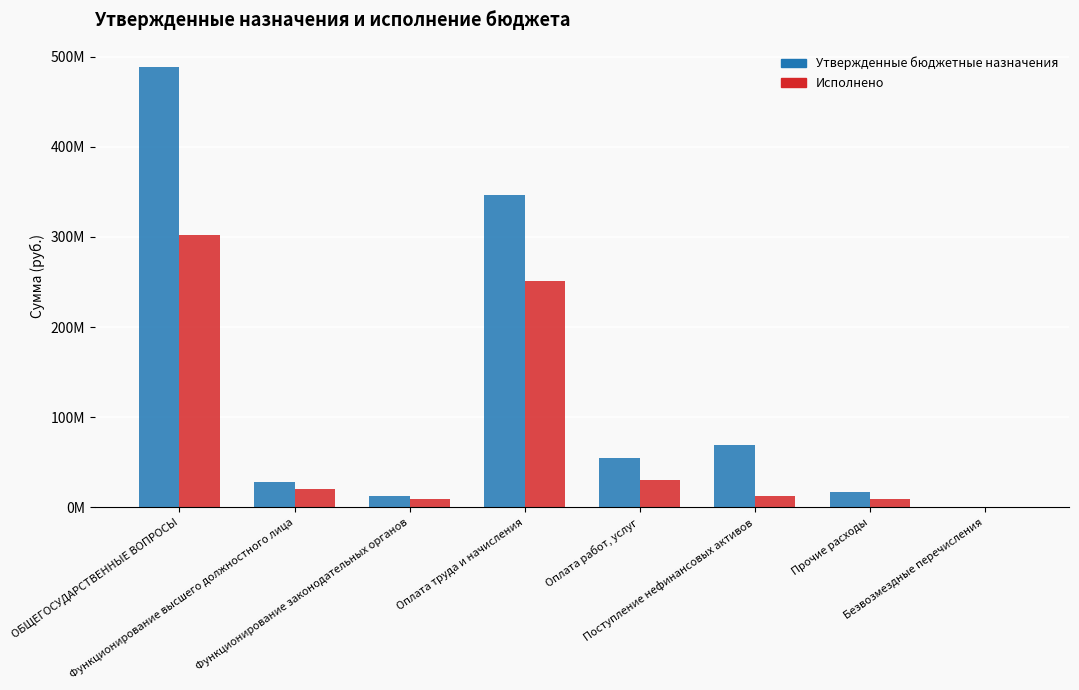

Which has a higher value, Оплата труда и начисления or ОБЩЕГОСУДАРСТВЕННЫЕ ВОПРОСЫ?

ОБЩЕГОСУДАРСТВЕННЫЕ ВОПРОСЫ